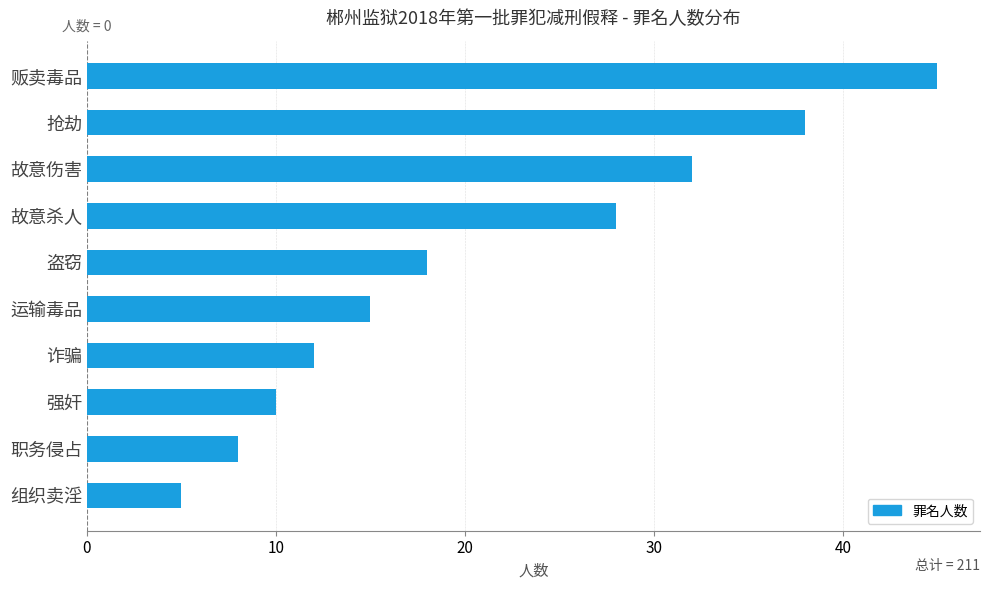

Is it true that the value at 诈骗 is 12?

True